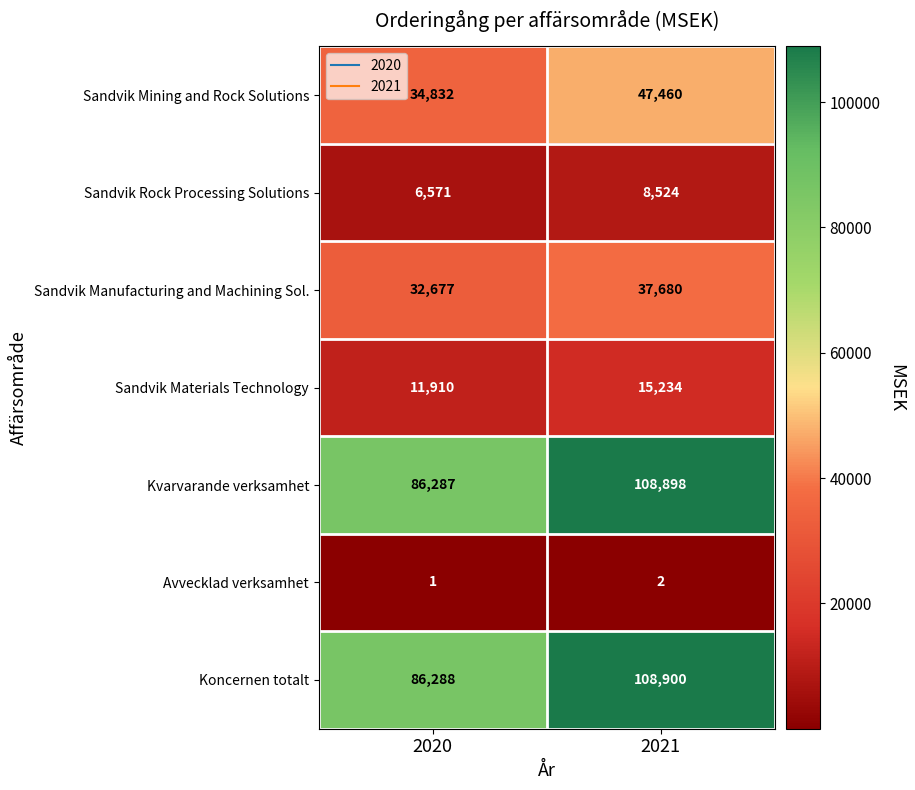

At how many categories does at least one series exceed 62730?

2